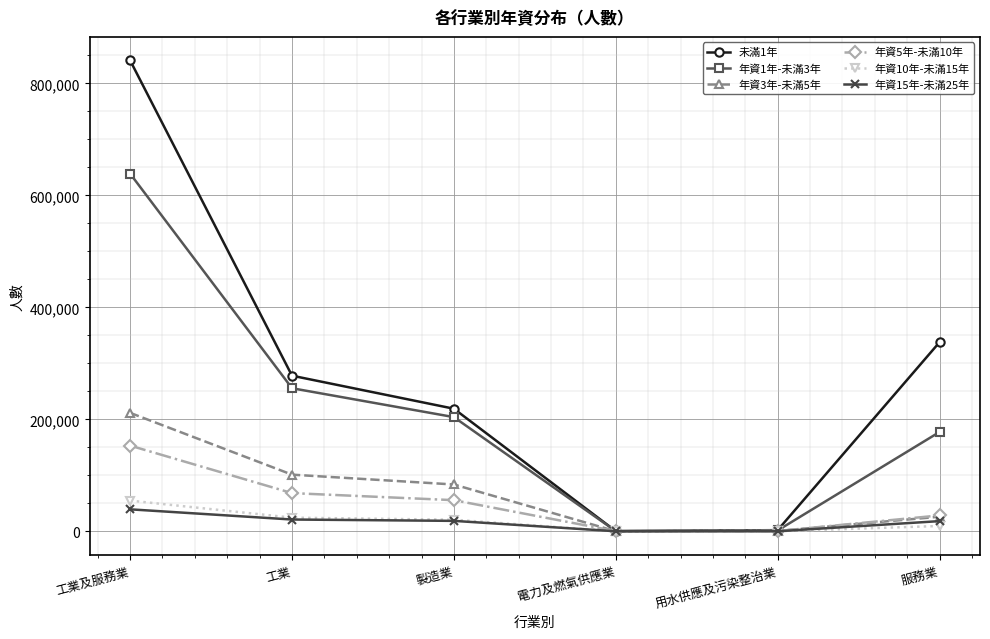

The value of 未滿1年 at 工業及服務業 is 840968. True or false?

True